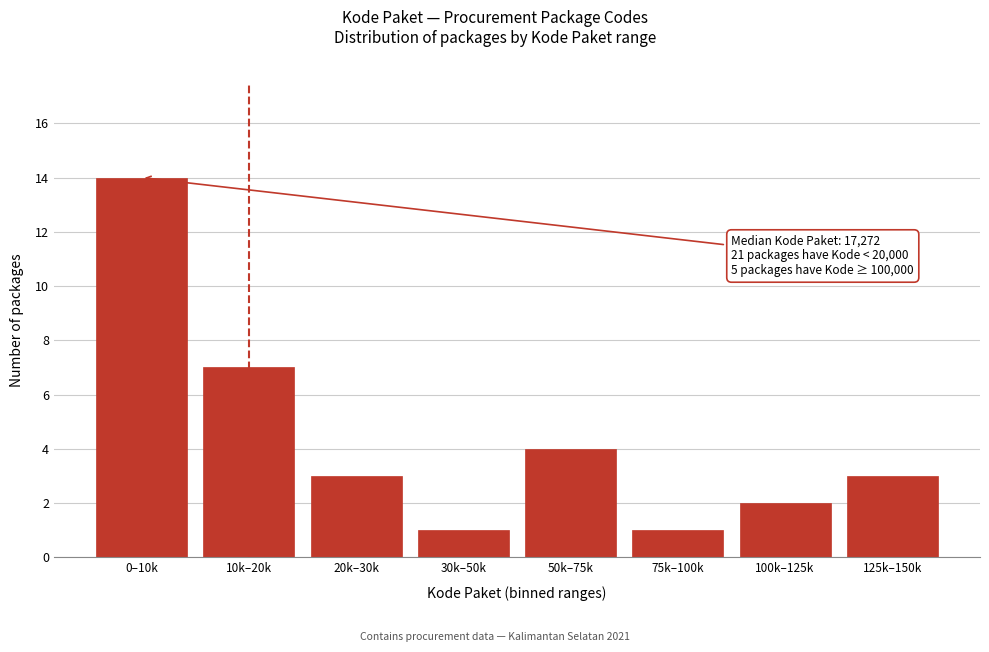

Reading left to right, extract all data points from this chart.

14	7	3	1	4	1	2	3